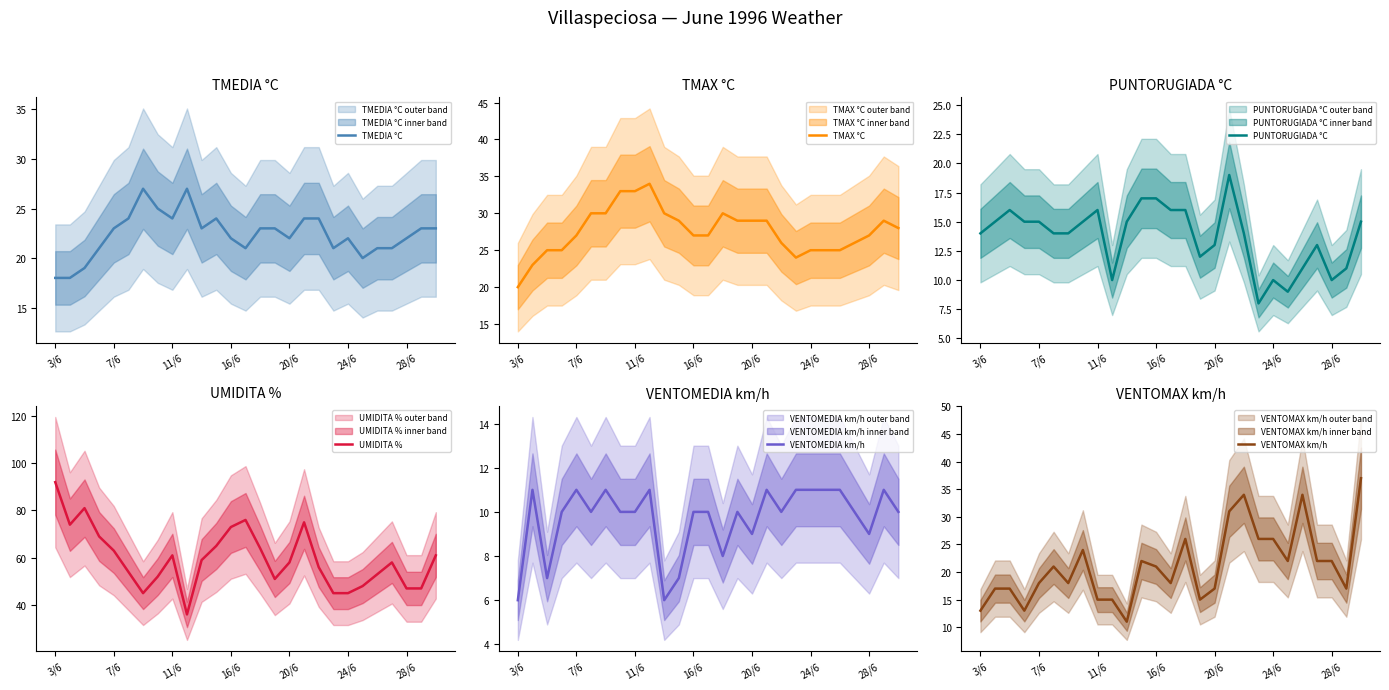

At how many categories does at least one series exceed 21?

27